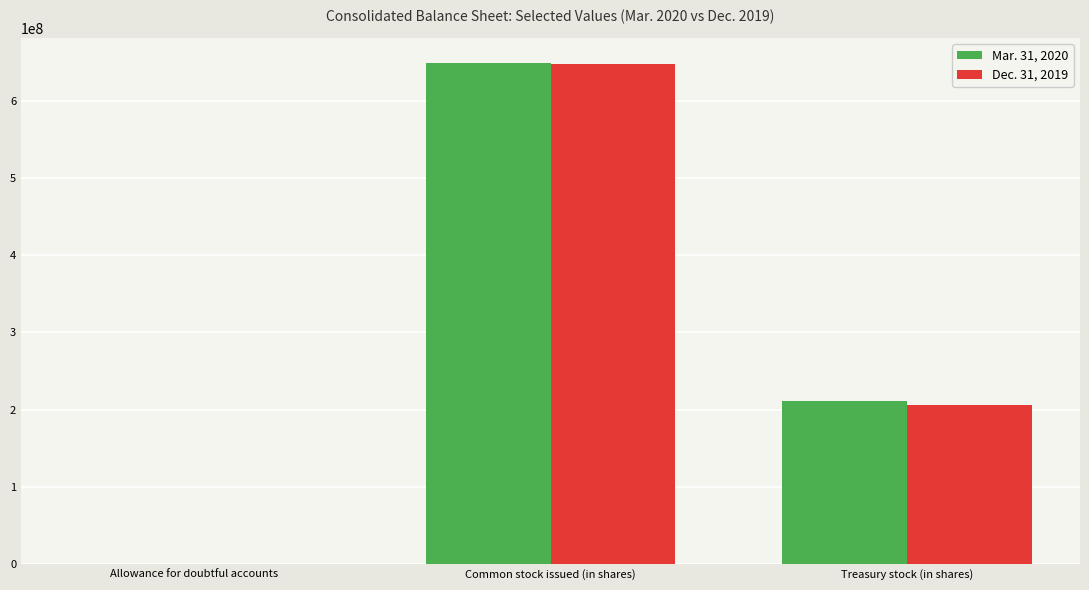

Is the value of Dec. 31, 2019 at Allowance for doubtful accounts greater than the value of Mar. 31, 2020 at Common stock issued (in shares)?

No